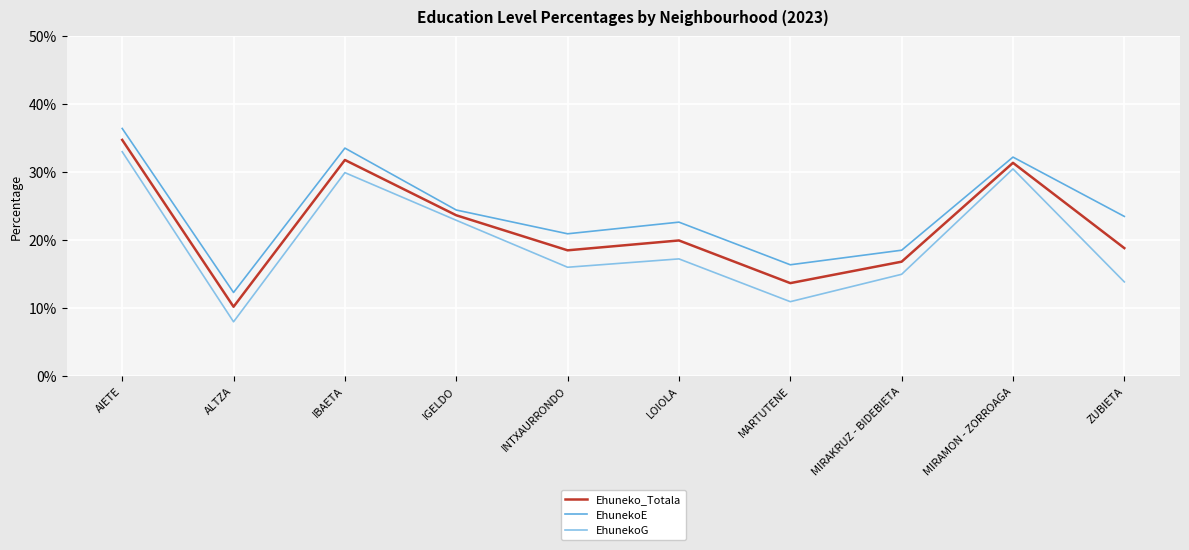

How many interior local valleys does the EhunekoE series have?

3